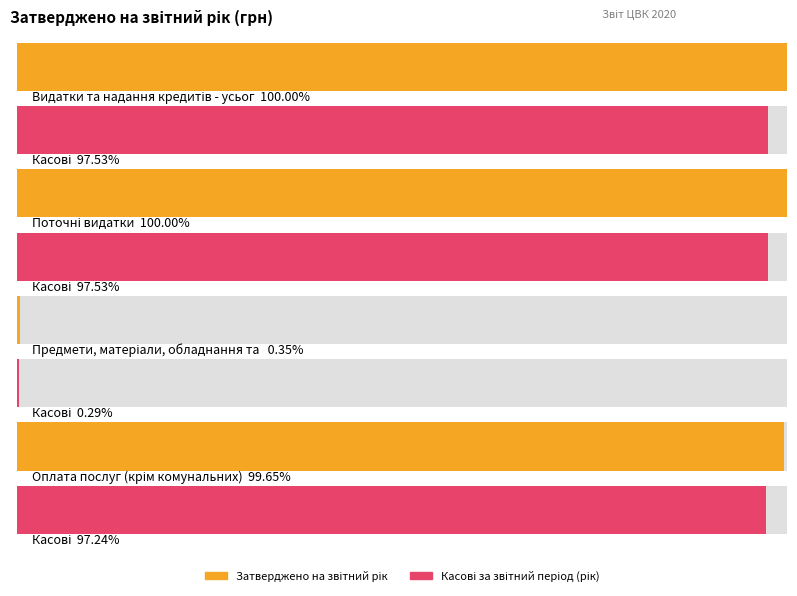

Does the chart contain stacked bars?

No